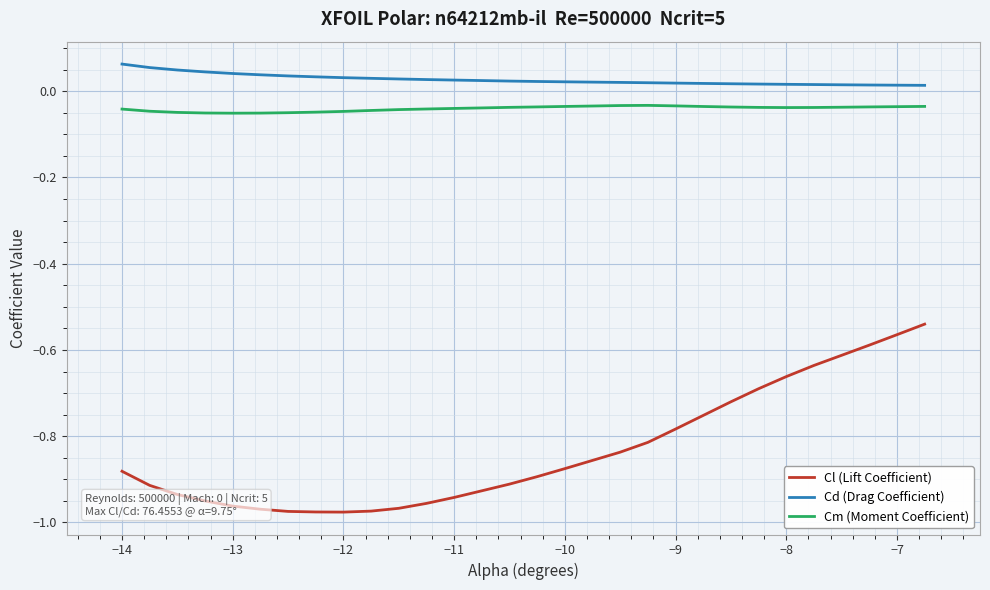

True or false: Cm (Moment Coefficient) and Cl (Lift Coefficient) intersect in this chart.

False